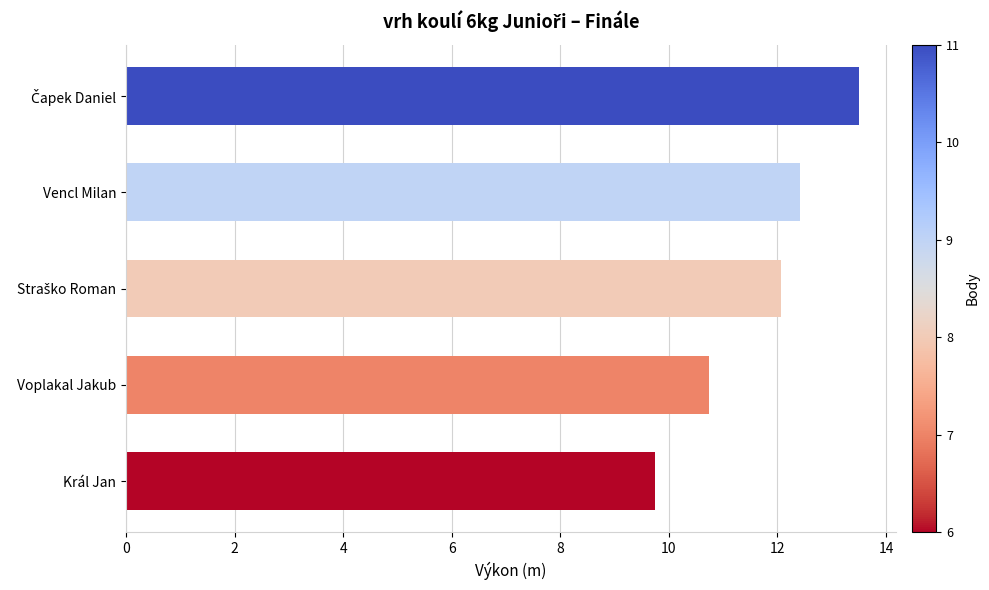

What is the maximum value shown in the chart?

13.5